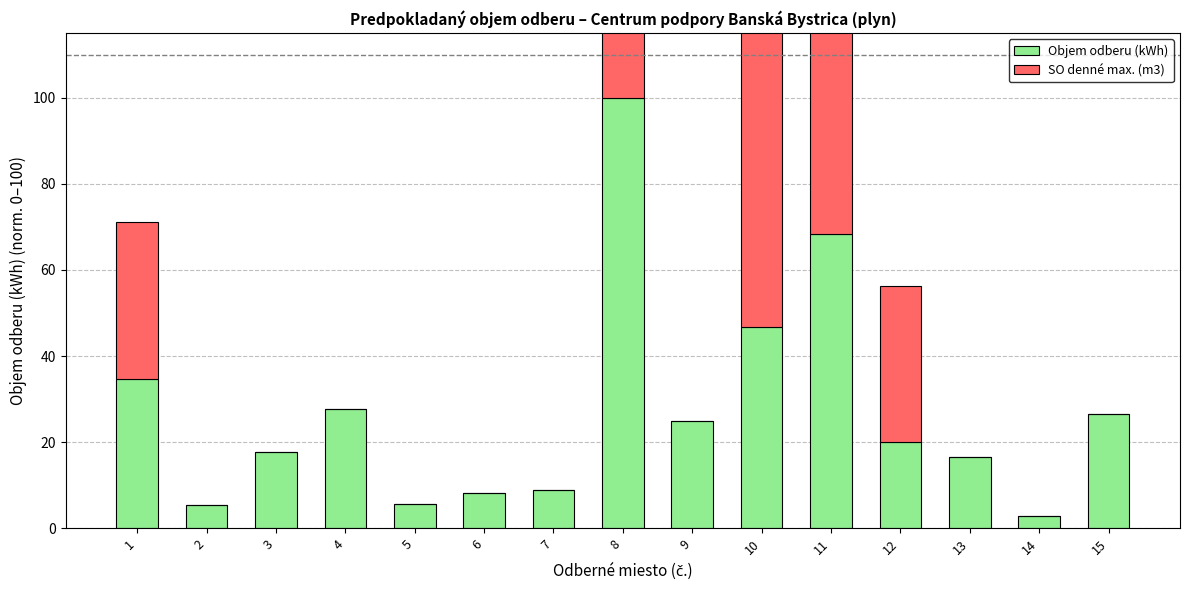

What is the difference between the highest and lowest values at 12?

16.4